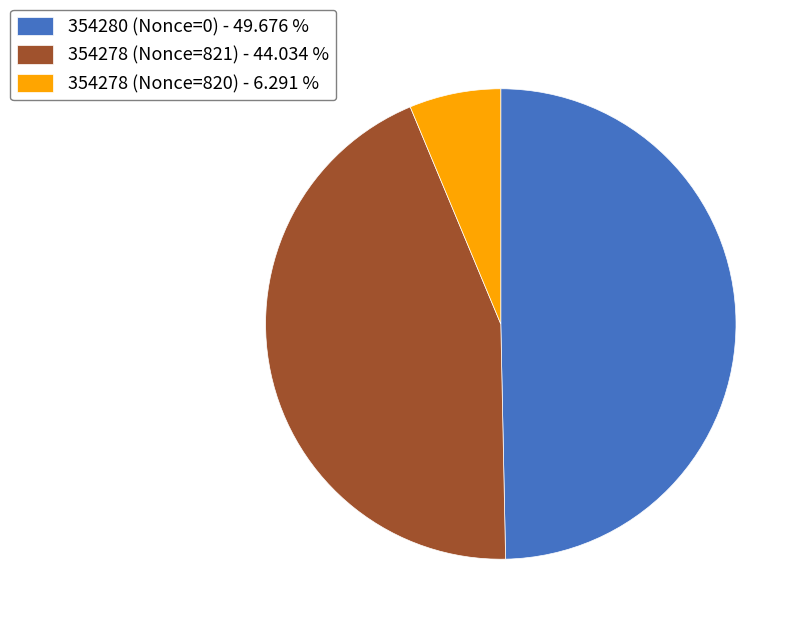

Is the sum of 354280 (Nonce=0) and 354278 (Nonce=821) greater than half?

Yes